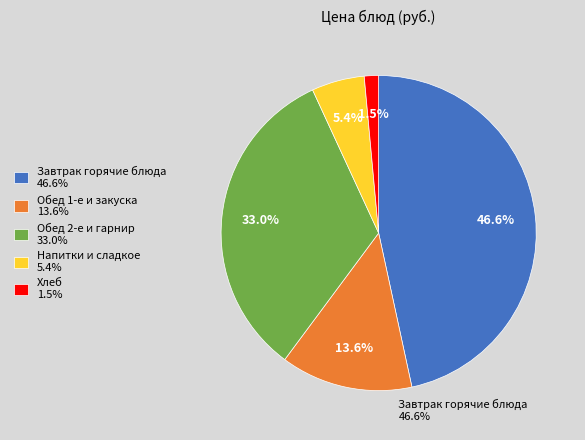

Is there any slice that represents more than half of the pie?

No